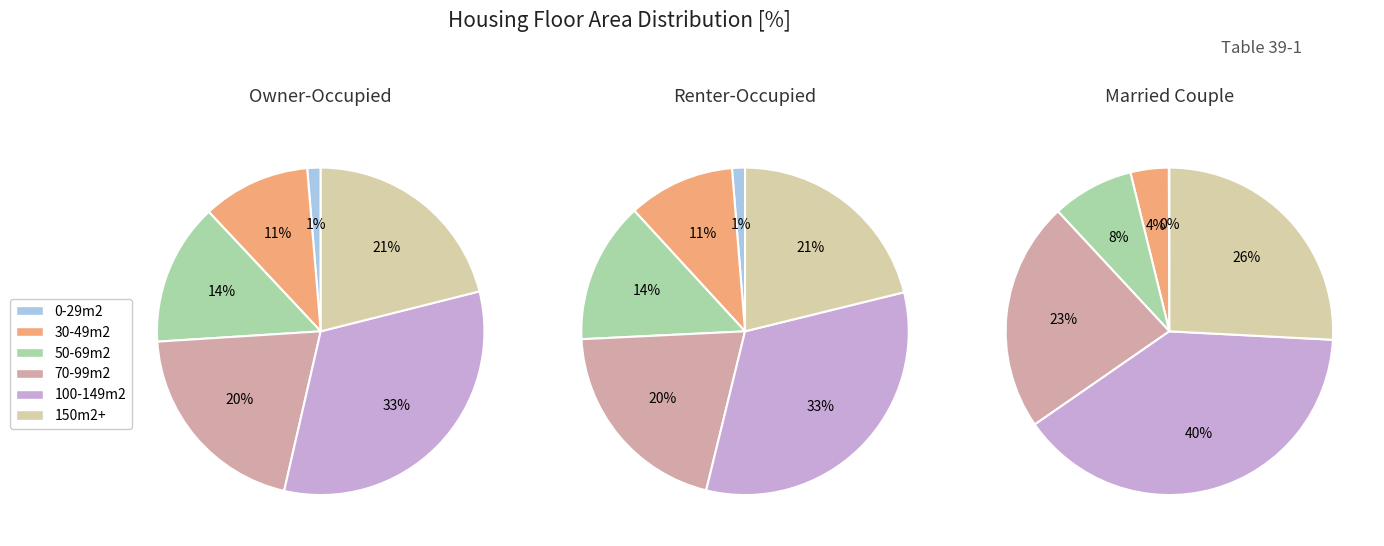

To the nearest percent, what is the difference between the largest and smallest slice percentages?

31%